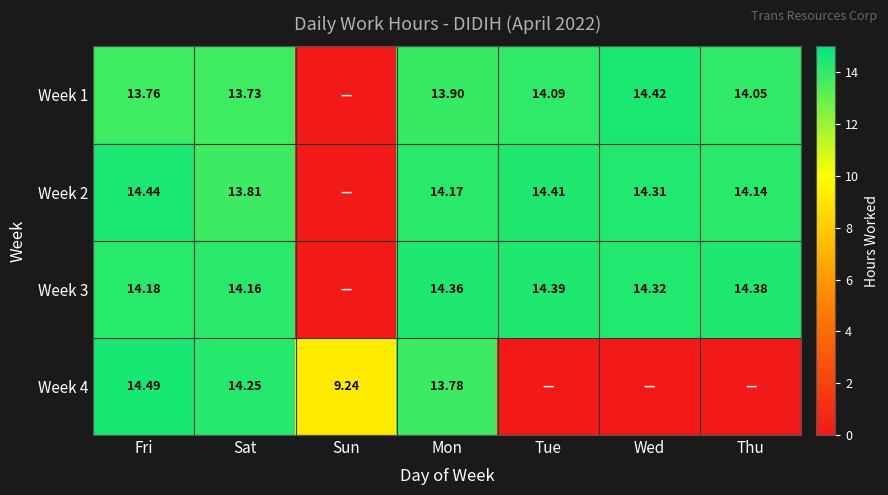

Is the value of Week 4 at Sun greater than the value of Week 2 at Sat?

No